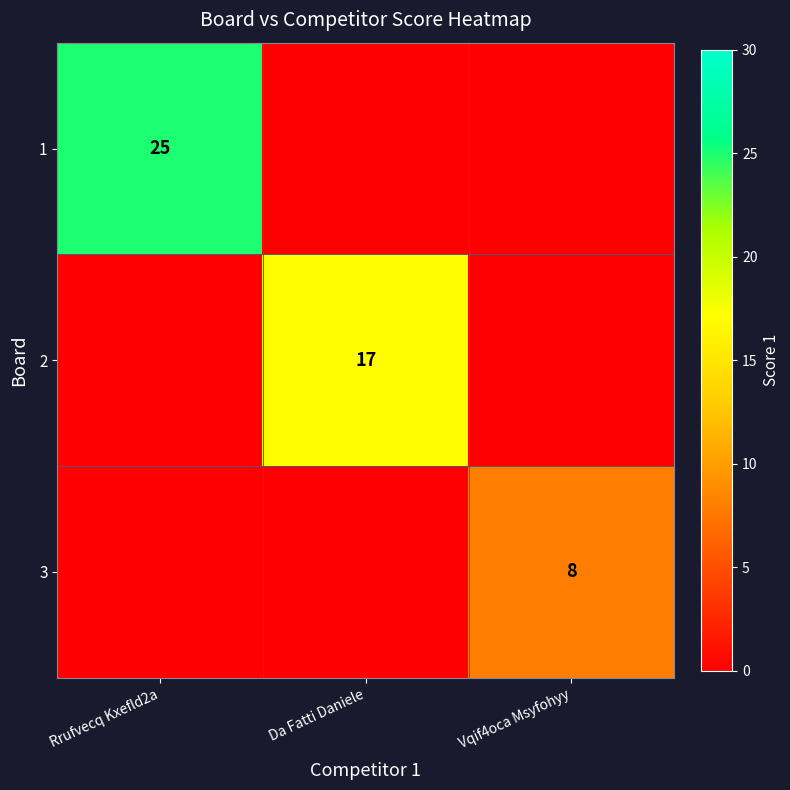

Which has a higher value, Rrufvecq Kxefld2a or Vqif4oca Msyfohyy?

Rrufvecq Kxefld2a